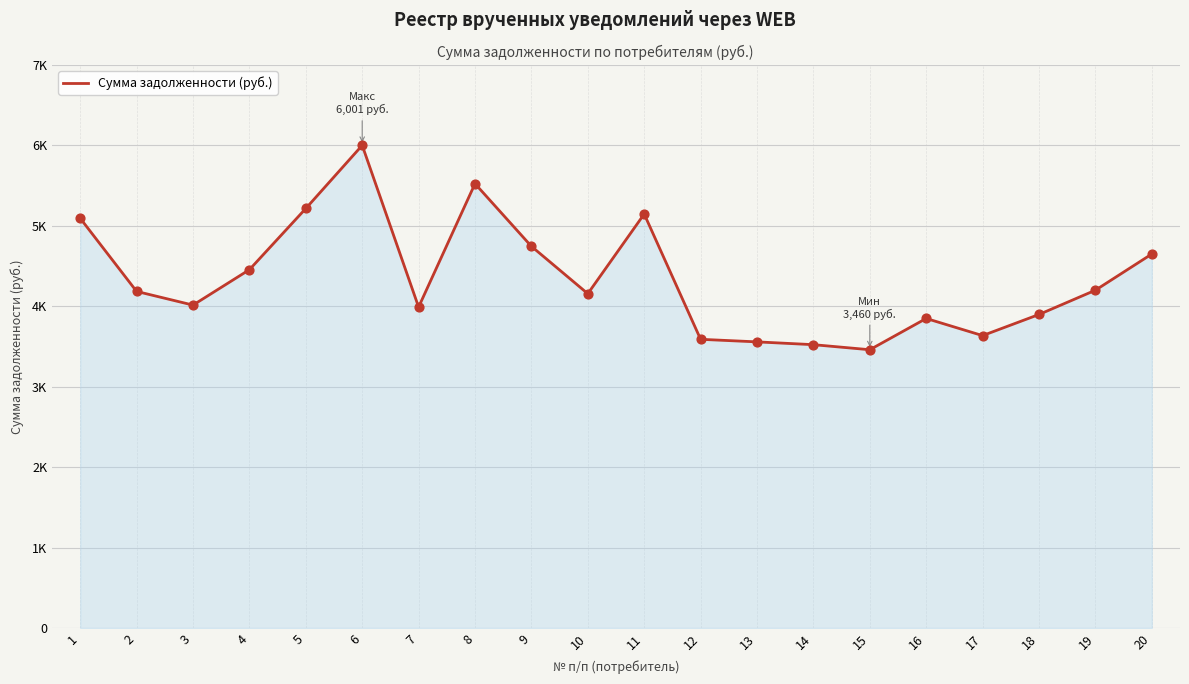

What is the change in value from 11 to 19?

-947.3